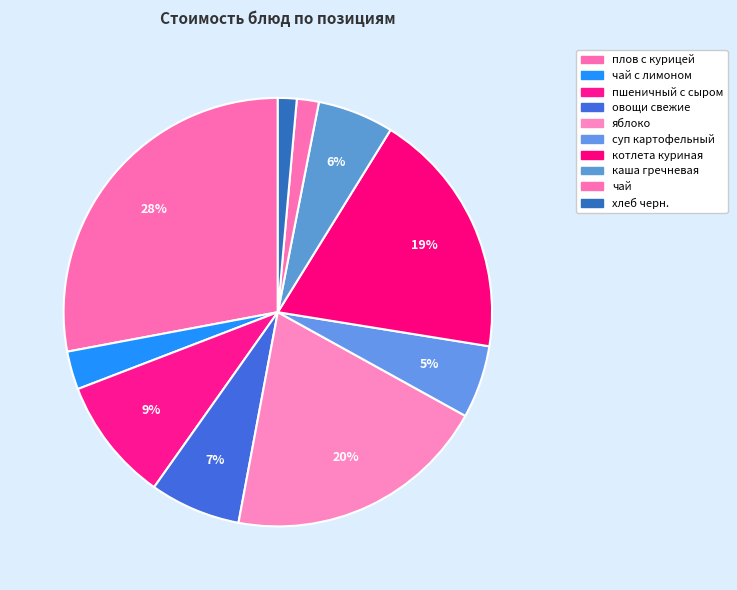

How many slices are in this pie chart?

10